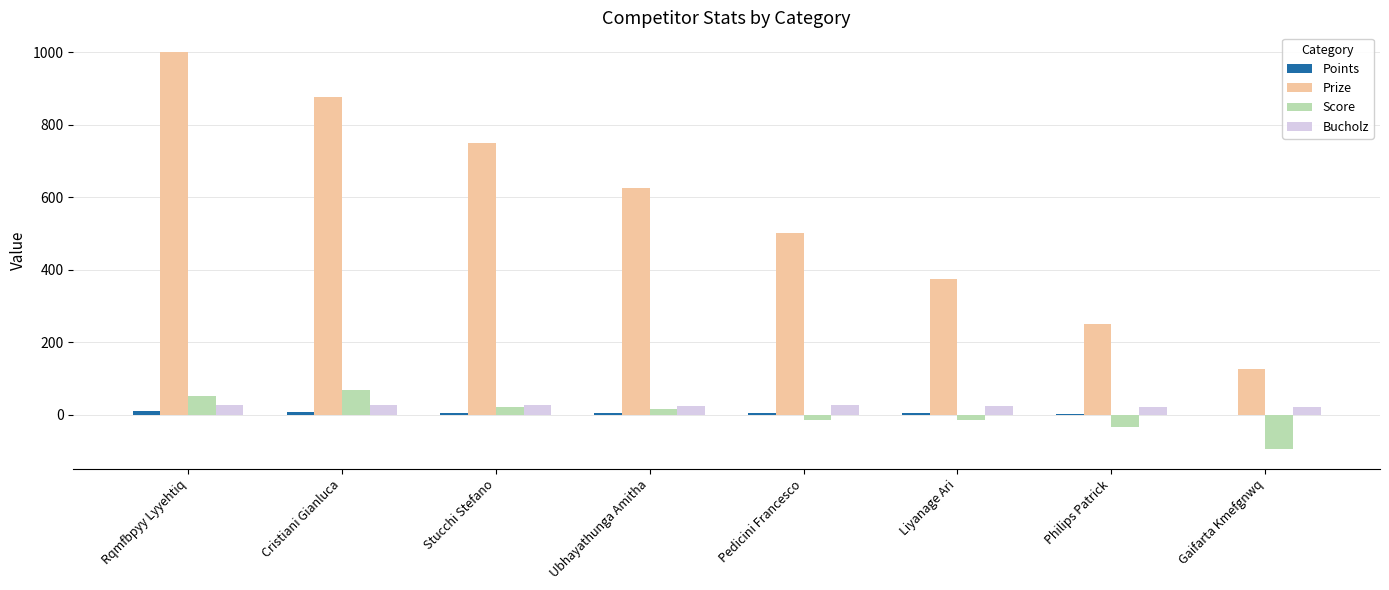

Which series has the widest spread of values?

Prize